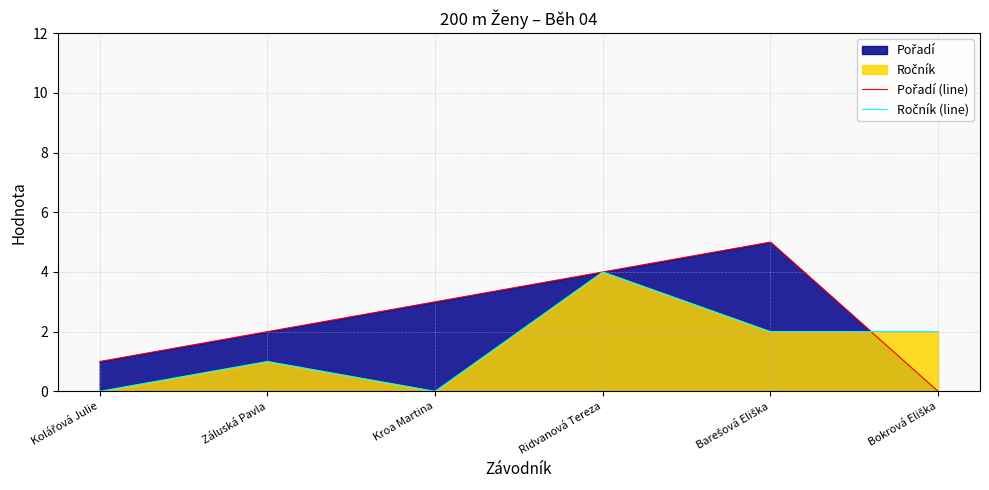

Reading left to right, extract all data points from this chart.

Pořadí (line): 1	2	3	4	5	0
Ročník (line): 0	1	0	4	2	2